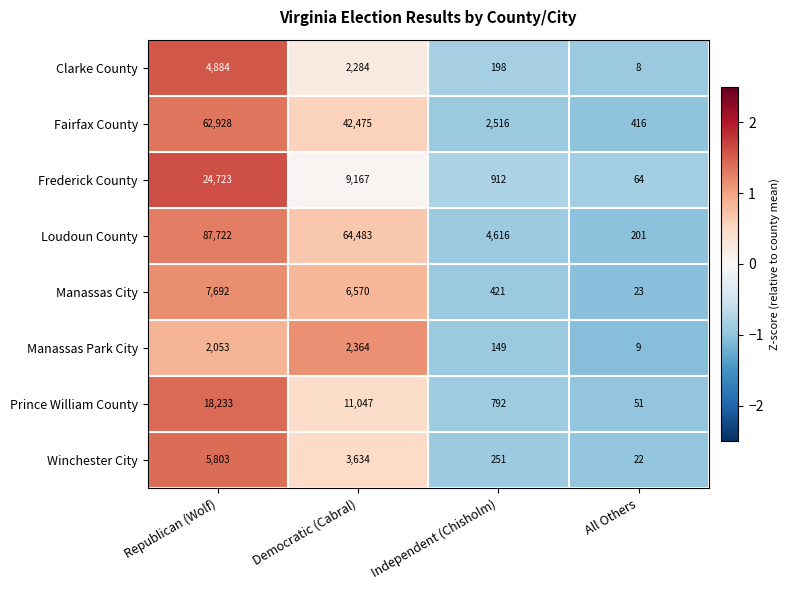

At which label is Winchester City closest to 2912?

Democratic (Cabral)